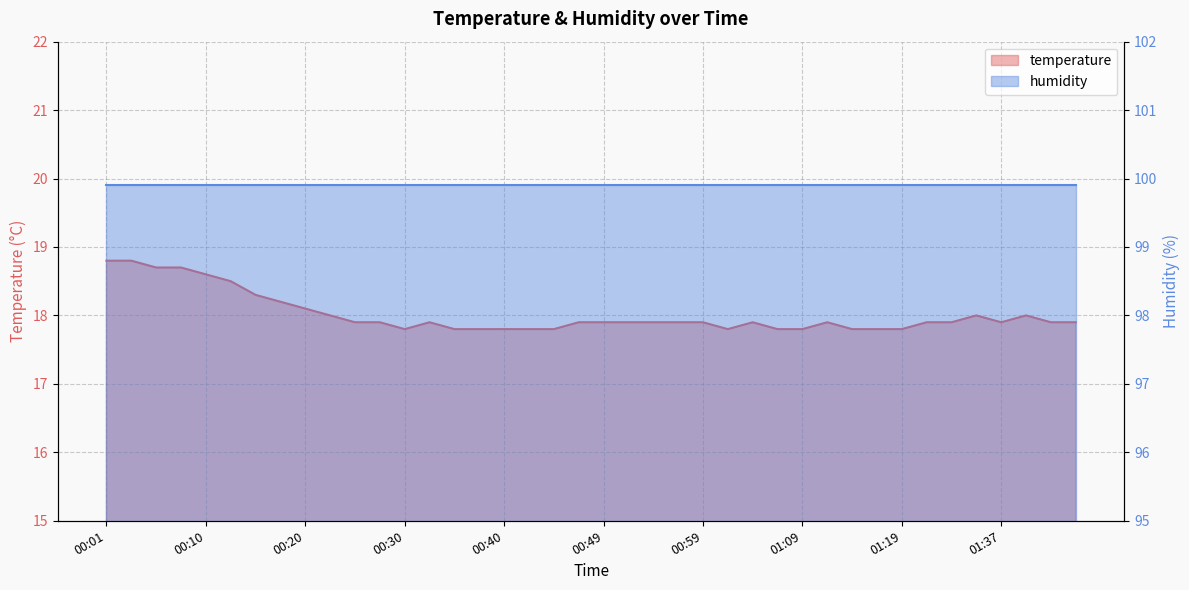

What is the average value?

18.0